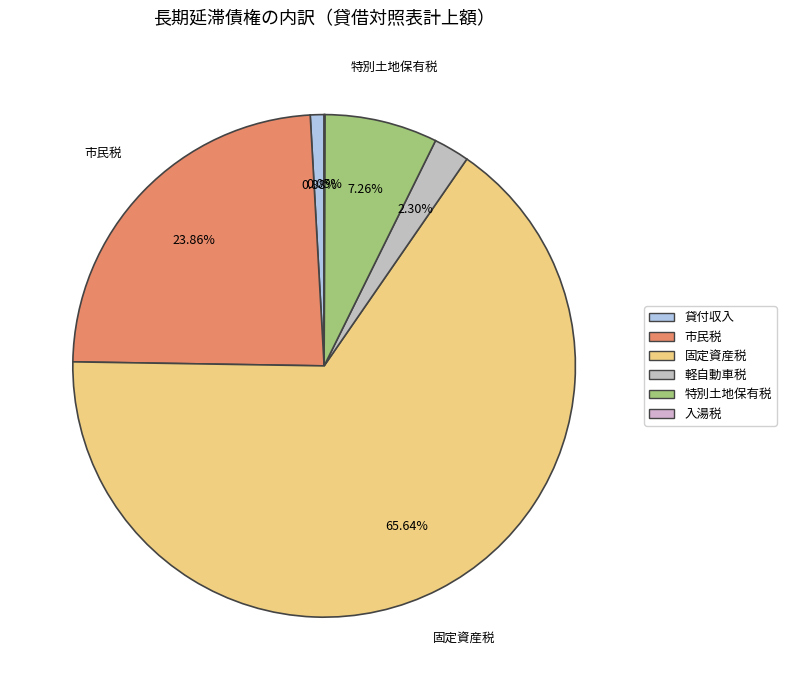

Which category has the biggest portion of the pie?

固定資産税